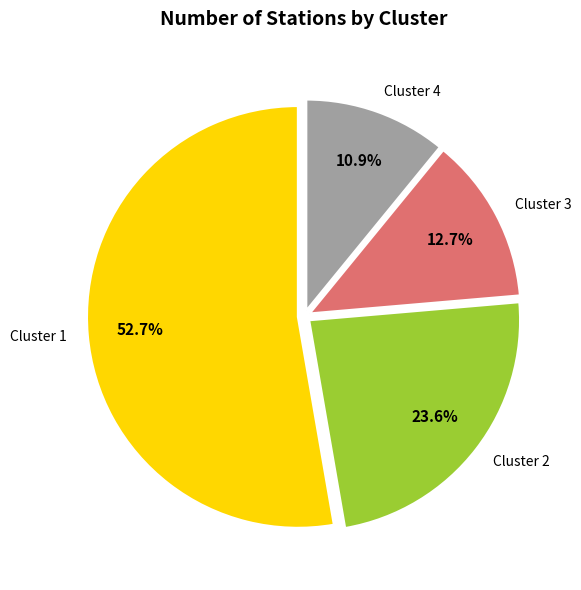

To the nearest percent, what is the combined percentage of Cluster 1 and Cluster 2?

76%